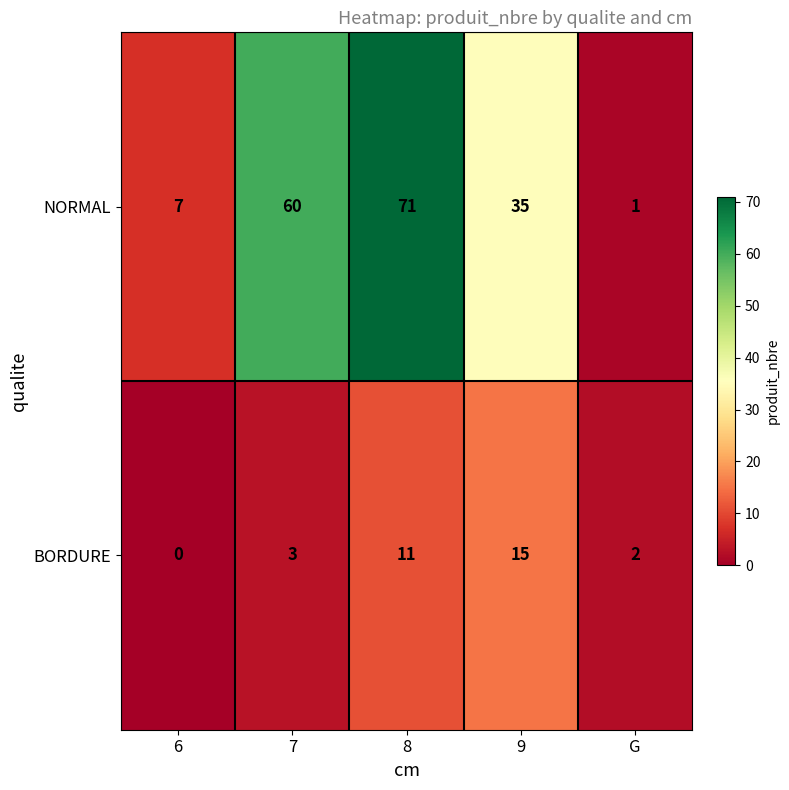

Rank the categories by BORDURE value from highest to lowest.

9, 8, 7, G, 6